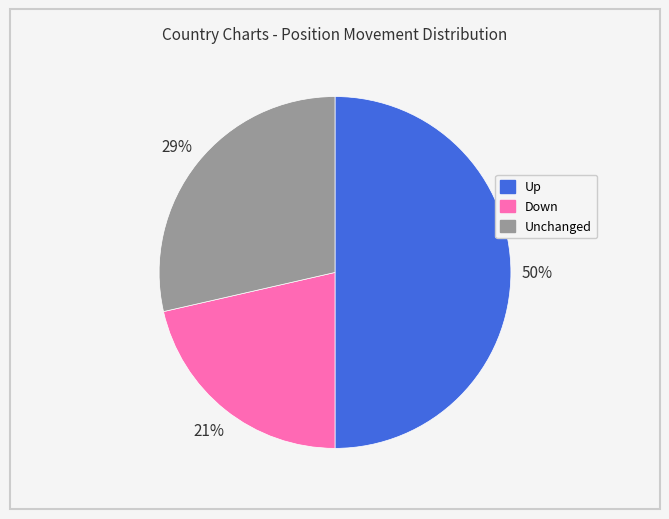

To the nearest percent, what is the difference between the largest and smallest slice percentages?

29%